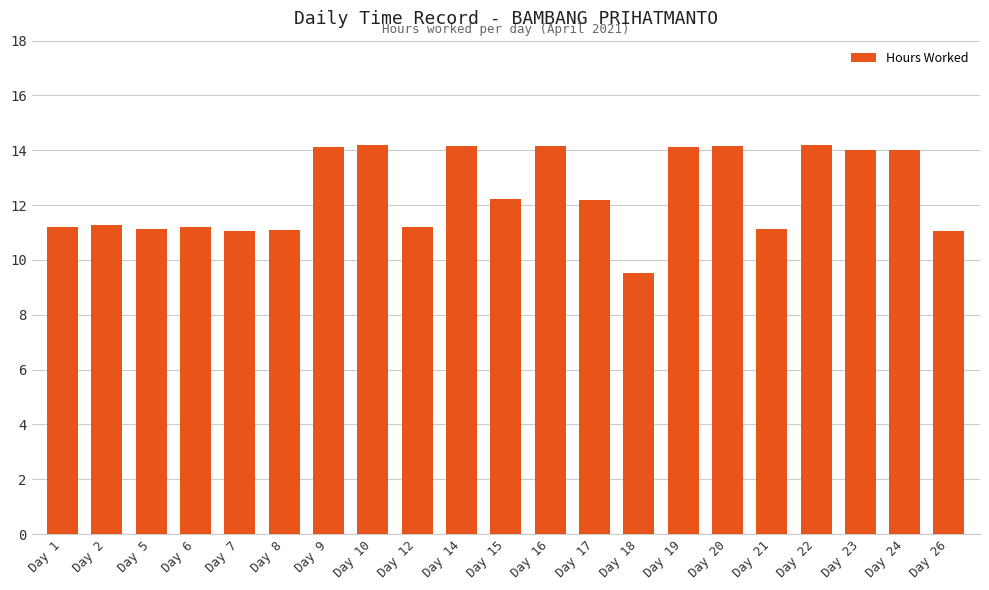

At which category does the chart reach its minimum across all series?

Day 18